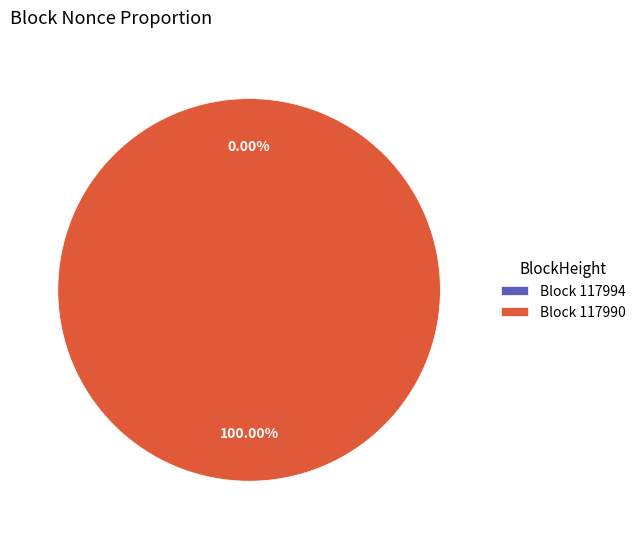

What is the change in value from 117994 to 117990?

+49345